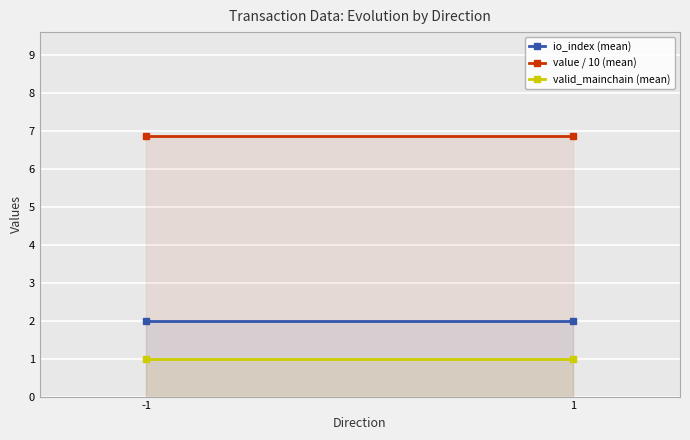

Rank the series by their average value, from highest to lowest.

value / 10 (mean), io_index (mean), valid_mainchain (mean)